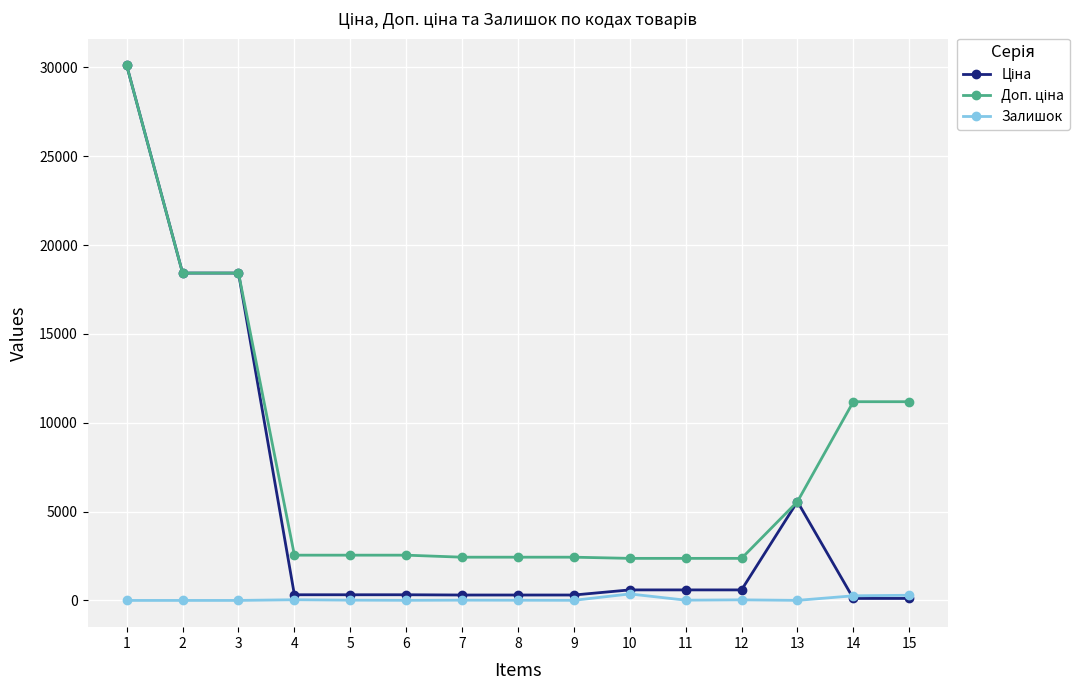

What is the greatest value displayed?

30102.8